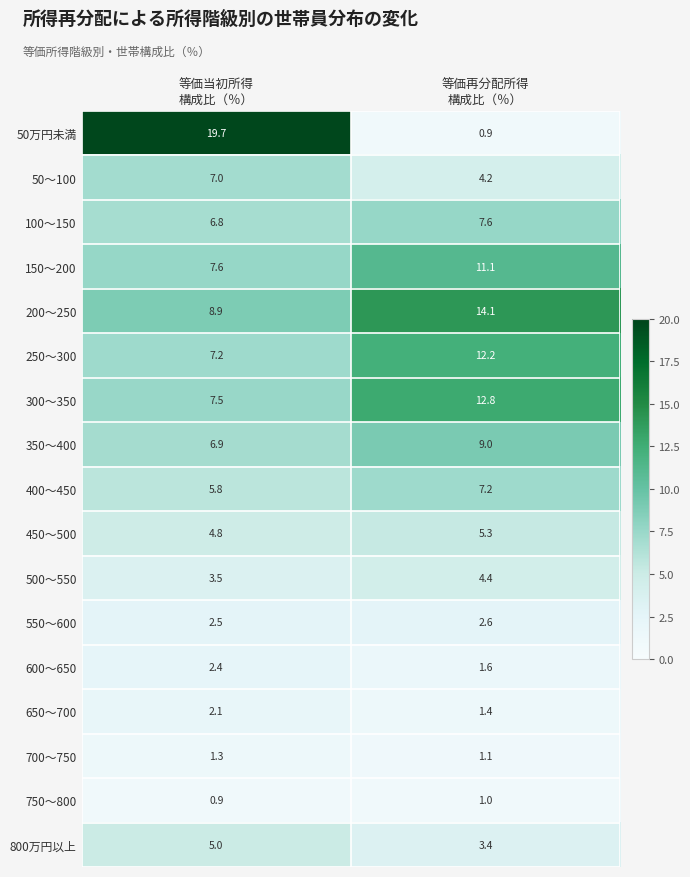

At 等価当初所得
構成比（％）, list the series in order from smallest to largest.

750～800, 700～750, 650～700, 600～650, 550～600, 500～550, 450～500, 800万円以上, 400～450, 100～150, 350～400, 50～100, 250～300, 300～350, 150～200, 200～250, 50万円未満